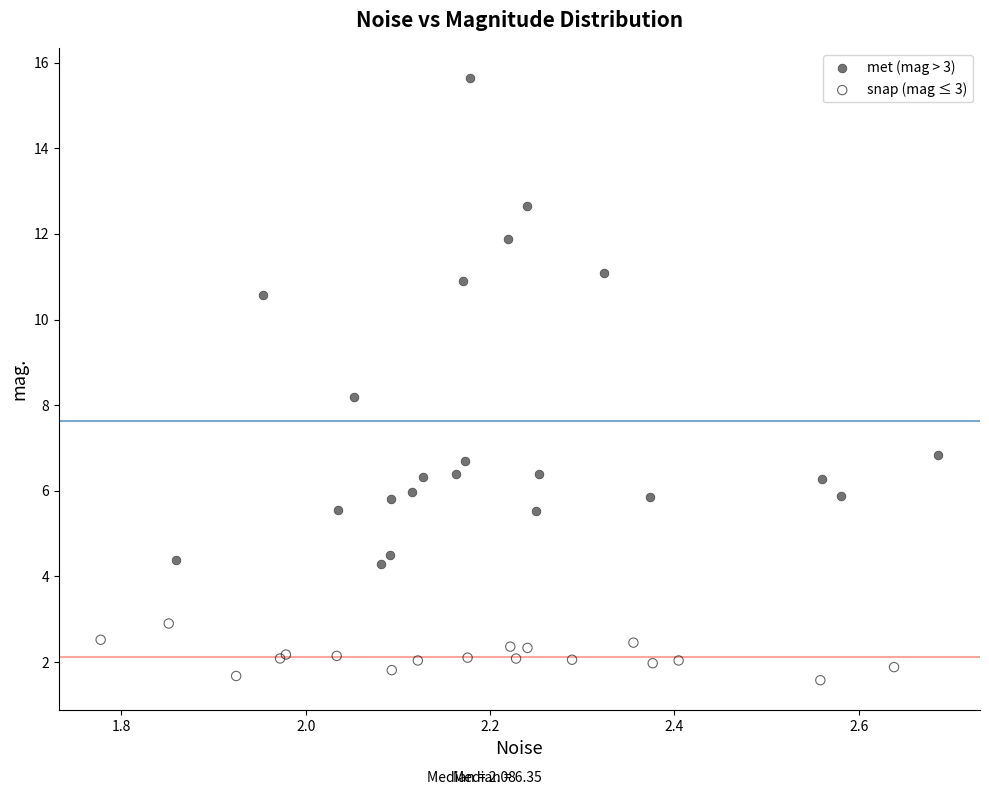

What are all the series names shown in the legend?

met (mag > 3), snap (mag ≤ 3)